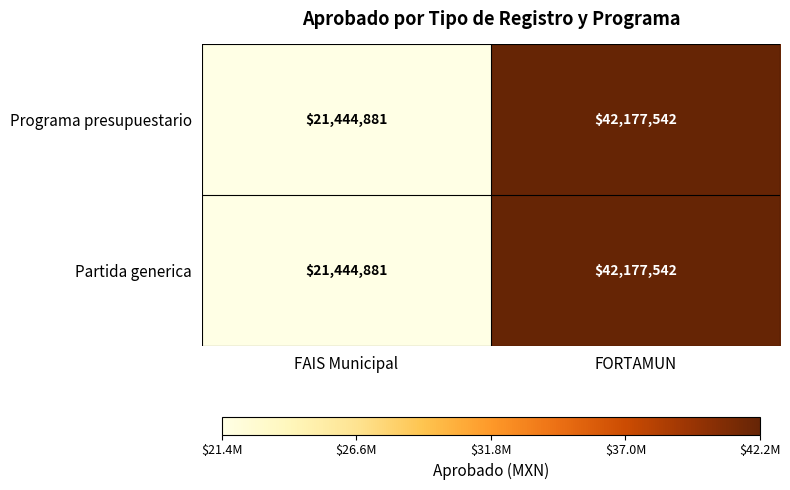

What is the minimum value shown in the chart?

21444881